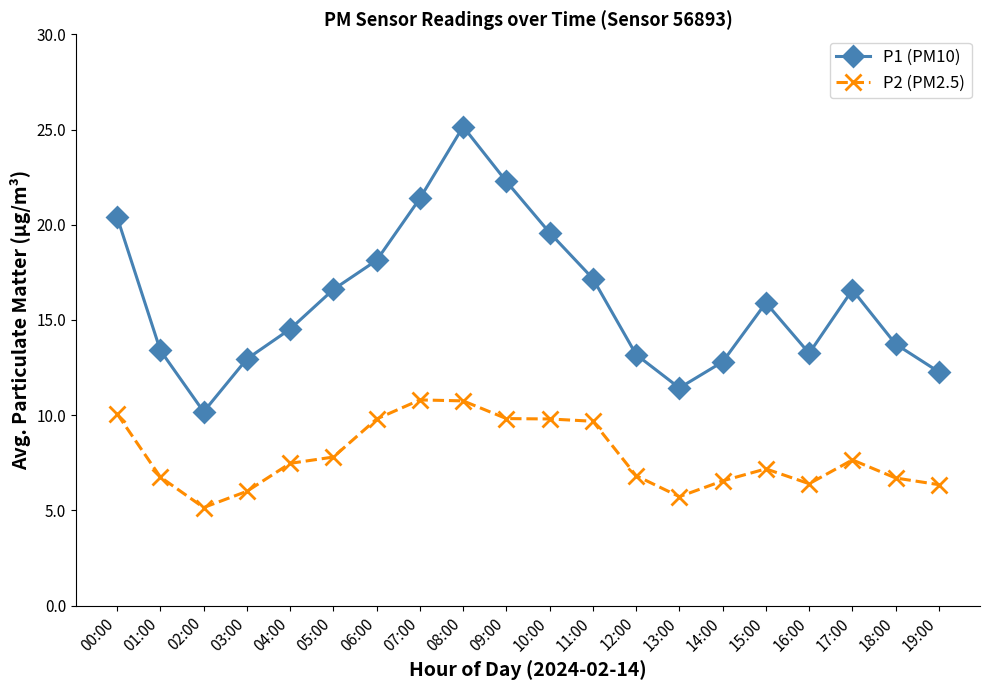

Is this an area chart (filled region under the line)?

No